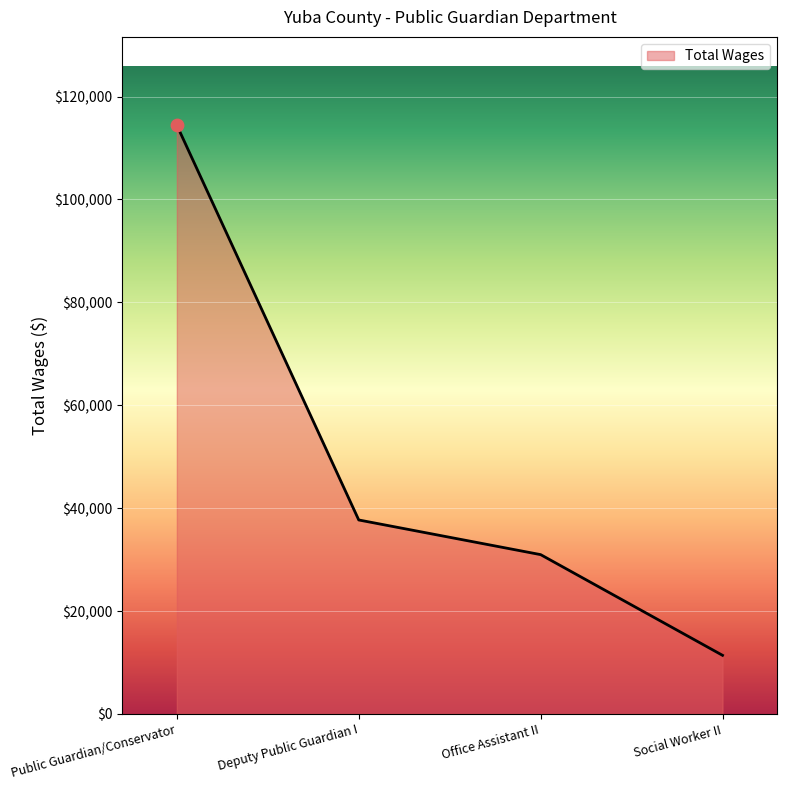

Between Social Worker II and Office Assistant II, which is larger?

Office Assistant II